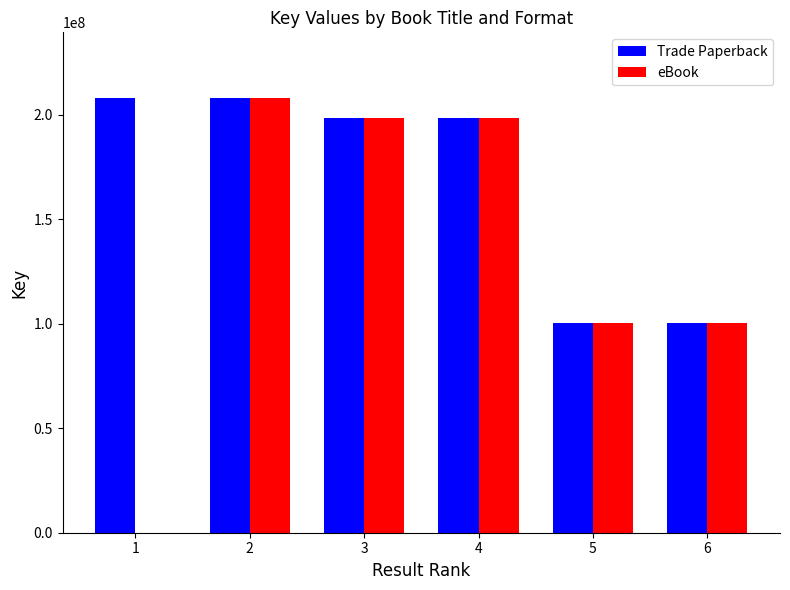

Is it true that Trade Paperback equals 198422356 at 3?

True